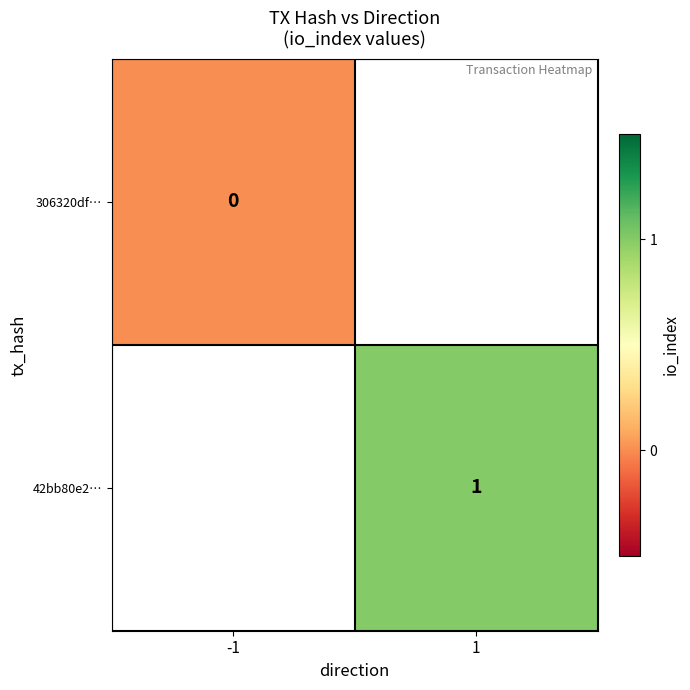

The 42bb80e2… series shows 1 at 1. True or false?

True